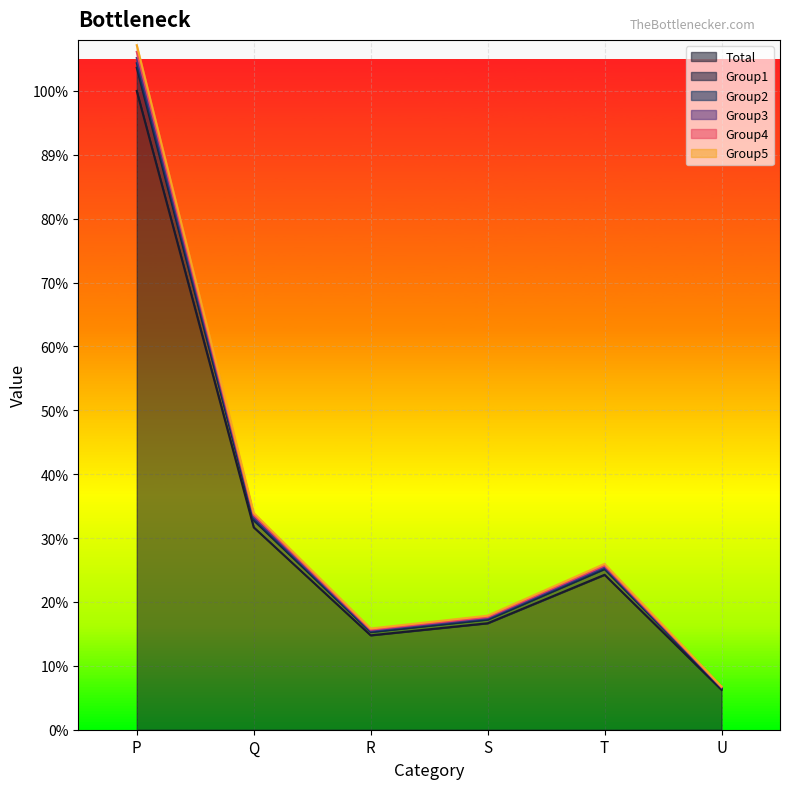

Where is Group2 nearest to the value 2869475?

Q